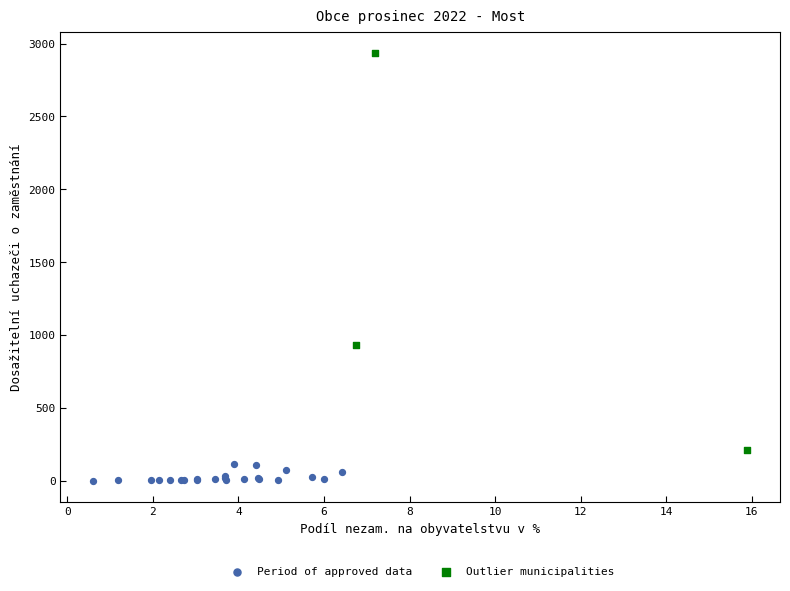

Which series contains the highest Y value?

Outlier municipalities